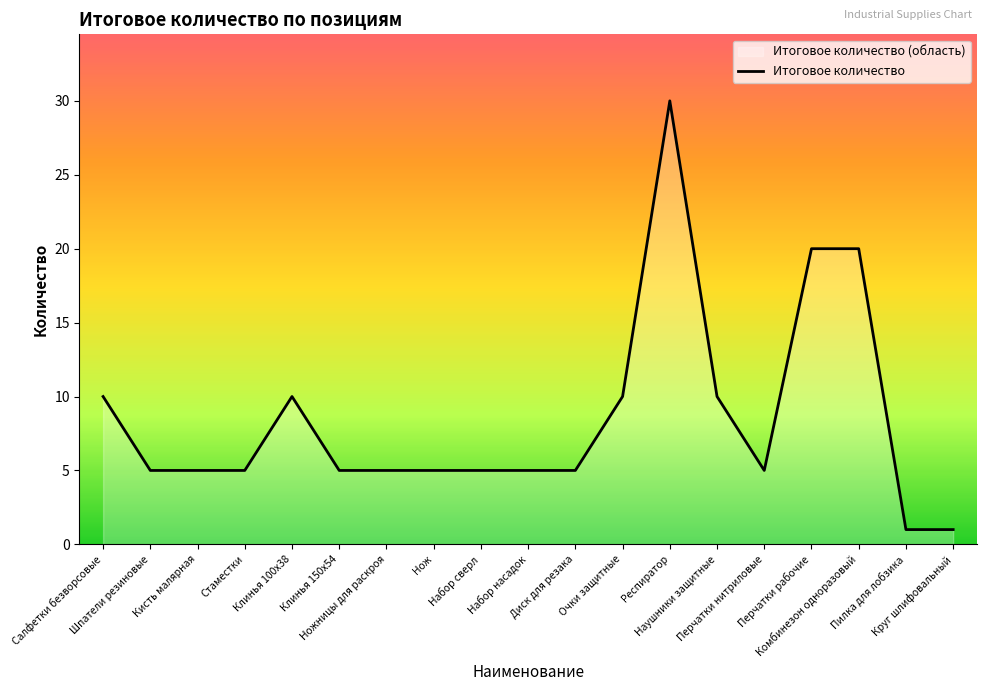

Between Салфетки безворсовые and Клинья 150х54, which is larger?

Салфетки безворсовые